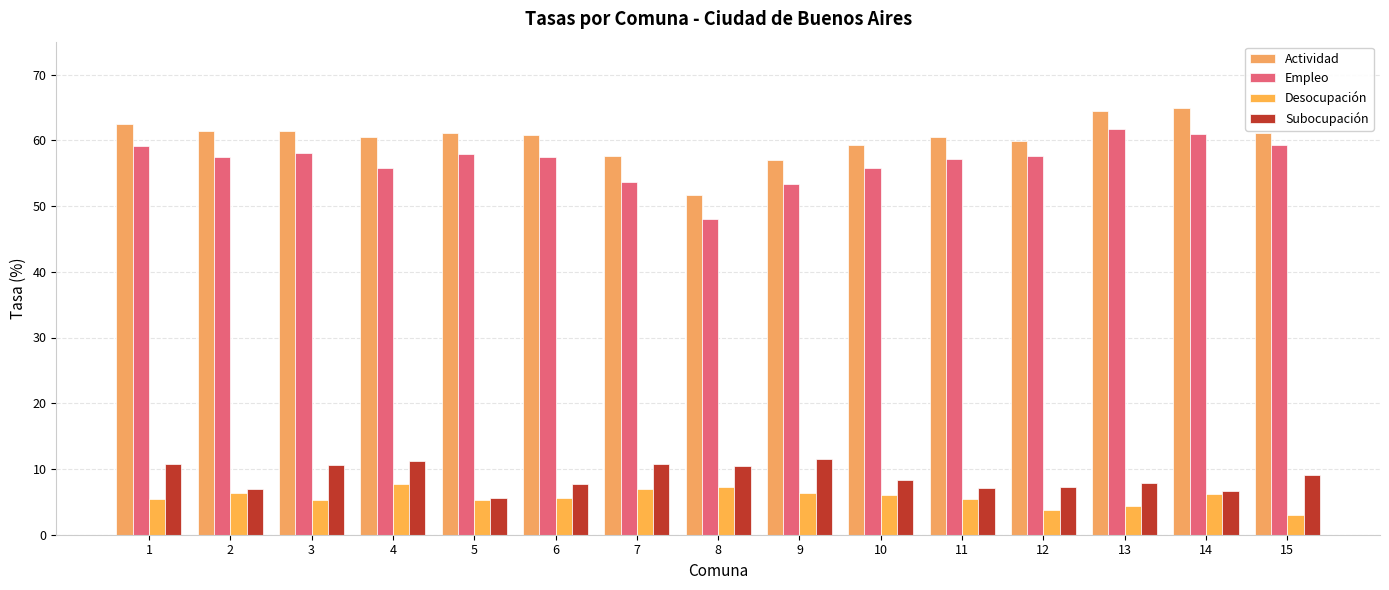

At which label does Actividad reach its minimum?

8